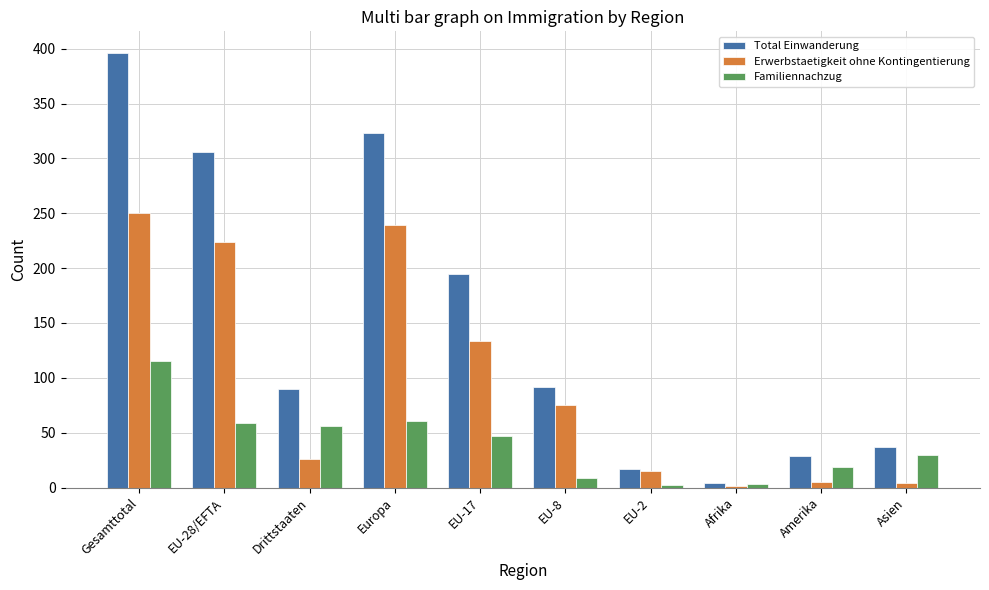

What is the sum of all Erwerbstaetigkeit ohne Kontingentierung values?

973